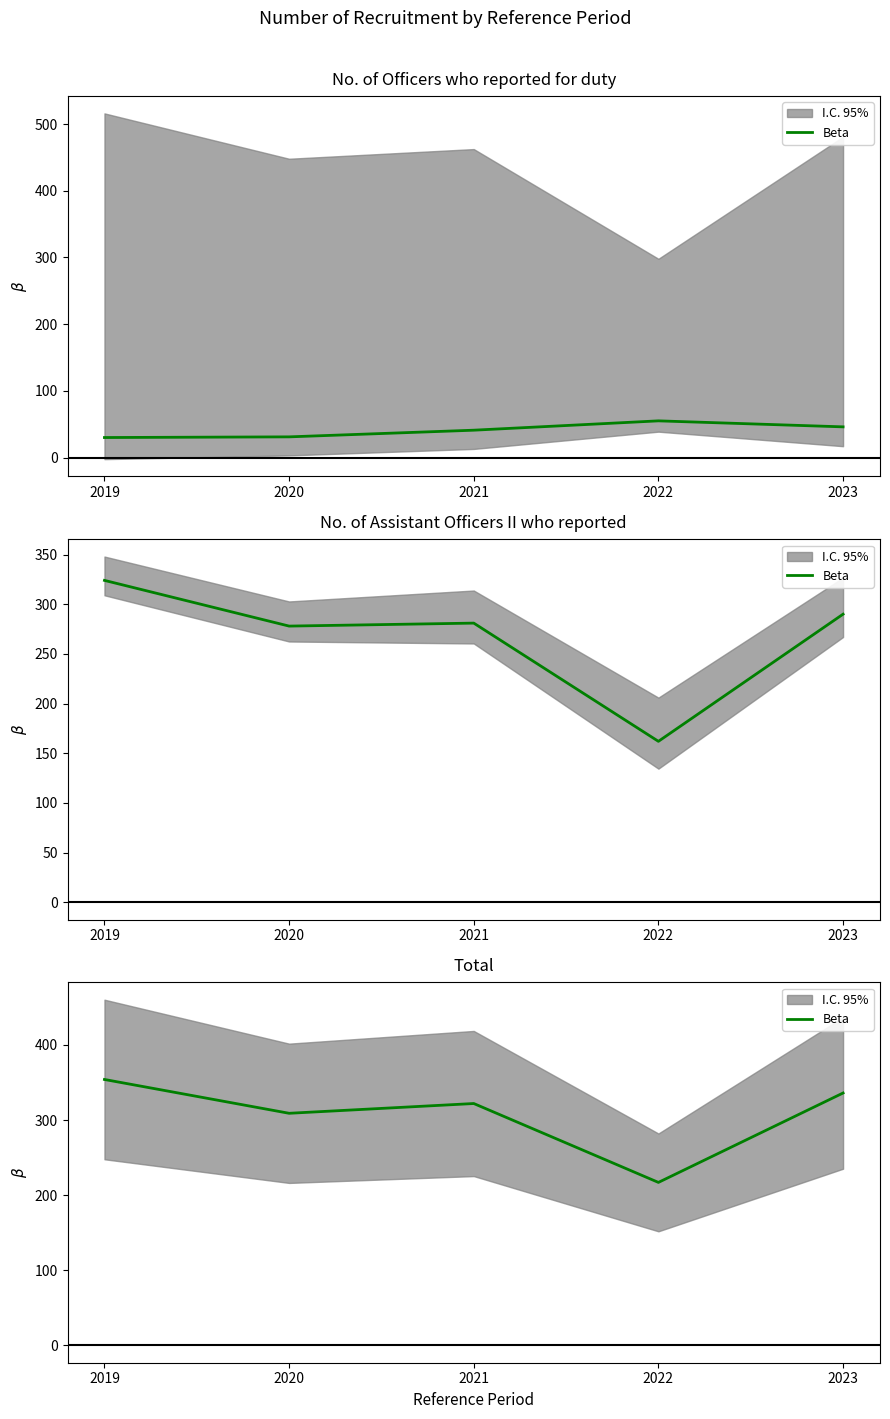

What is the difference between the second highest and second lowest values?

27